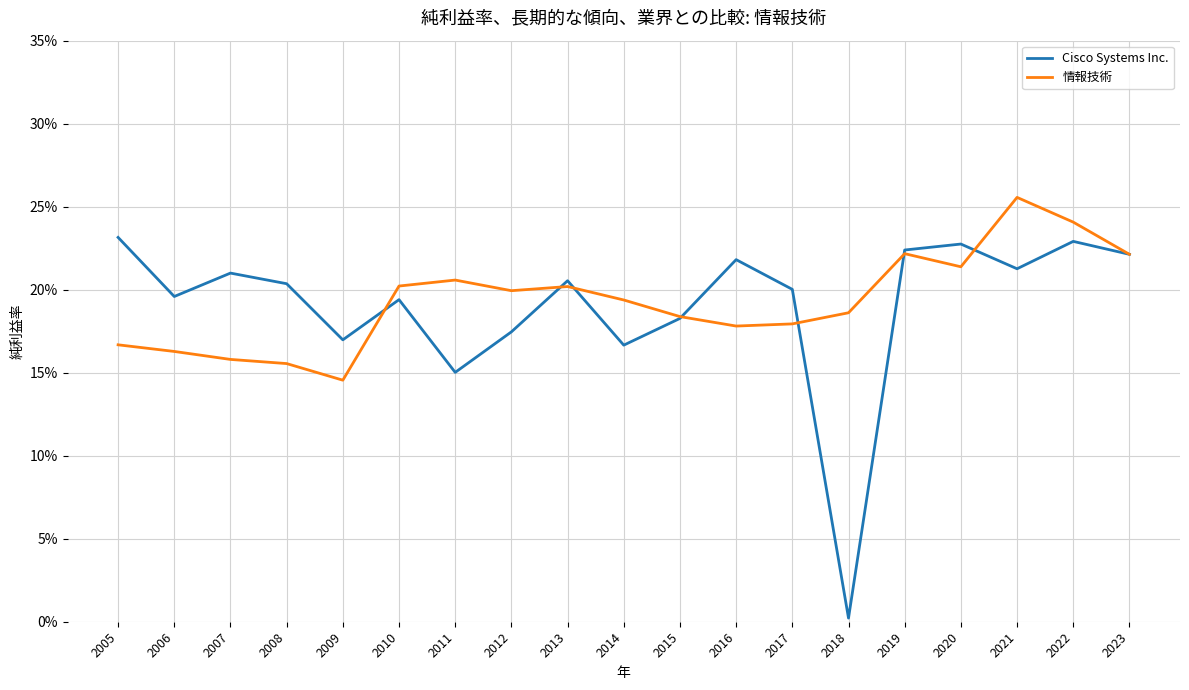

At which category does 情報技術 reach its first local valley?

2009